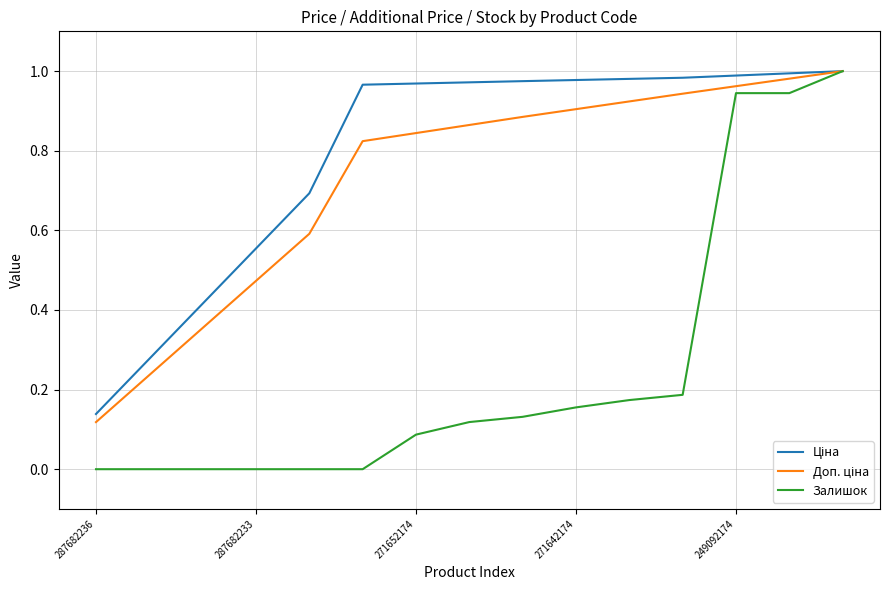

Does the chart have visible grid lines?

Yes